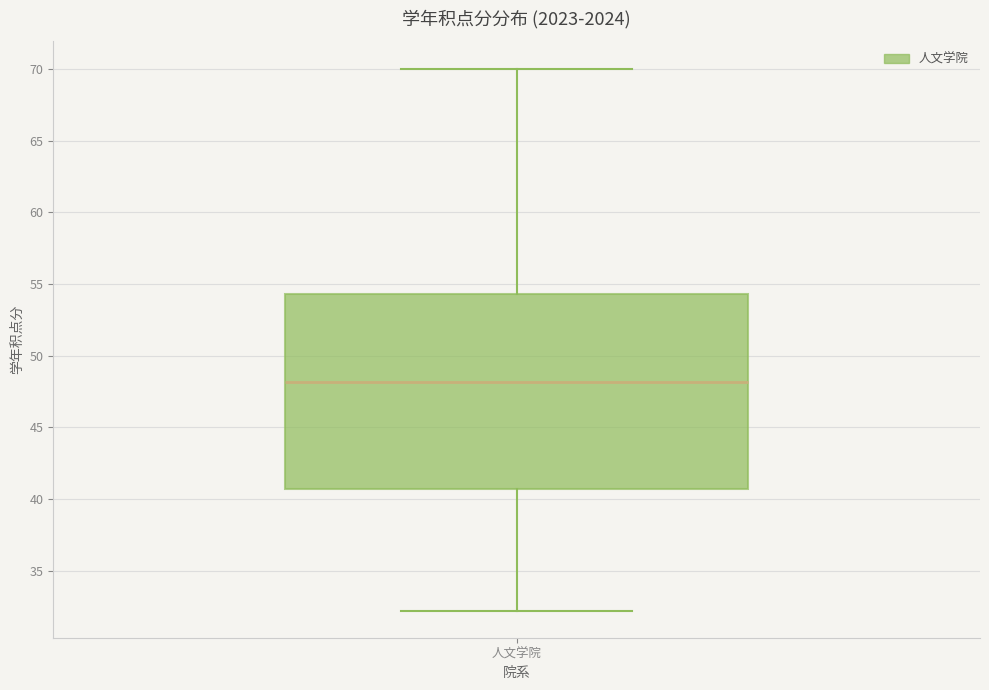

Transcribe this box plot: give where the median line is, the range the box spans, and where the two whiskers end, as read against the y-axis. The values are not printed on the chart, so give them approximately, as read against the axis.

median 48.0, box 40.5 to 54.5, whiskers 32.0 to 70.0